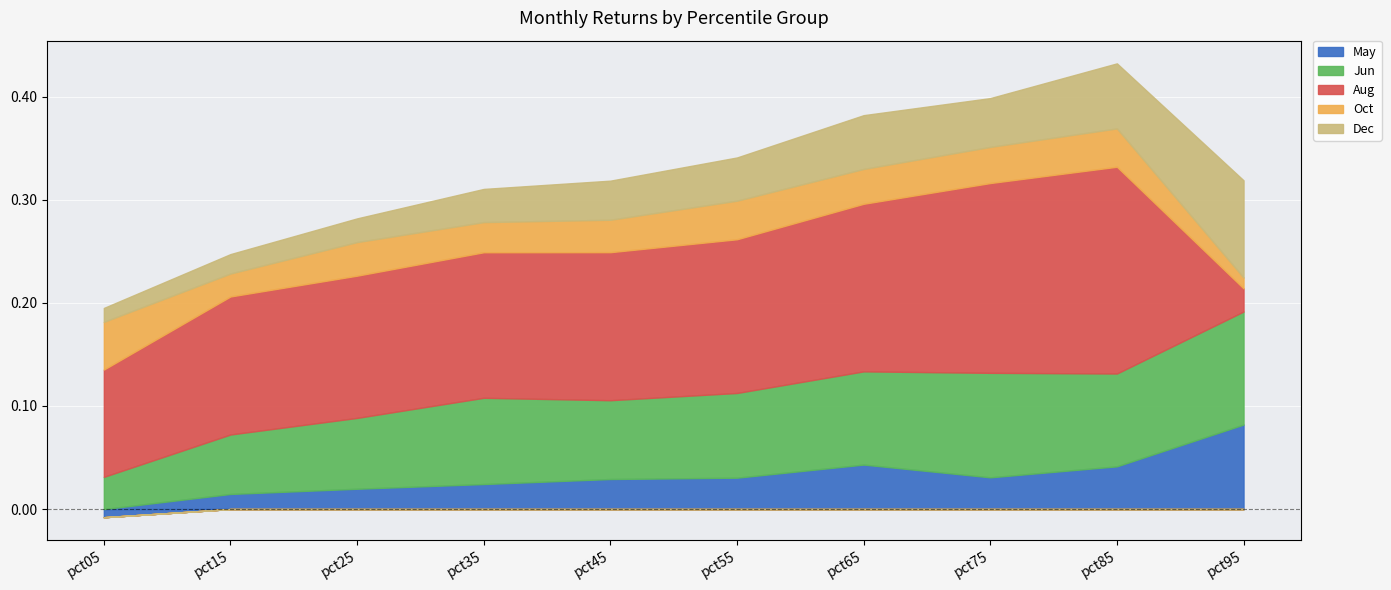

Which series ends up on top after the final intersection of Oct and Jun?

Jun